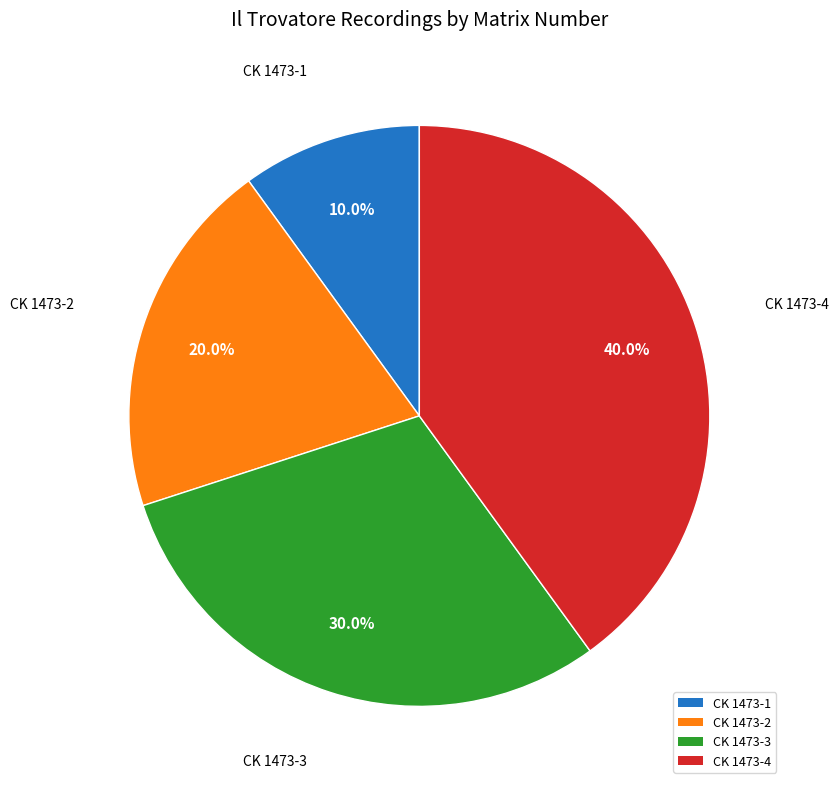

Count the number of slices in the pie.

4